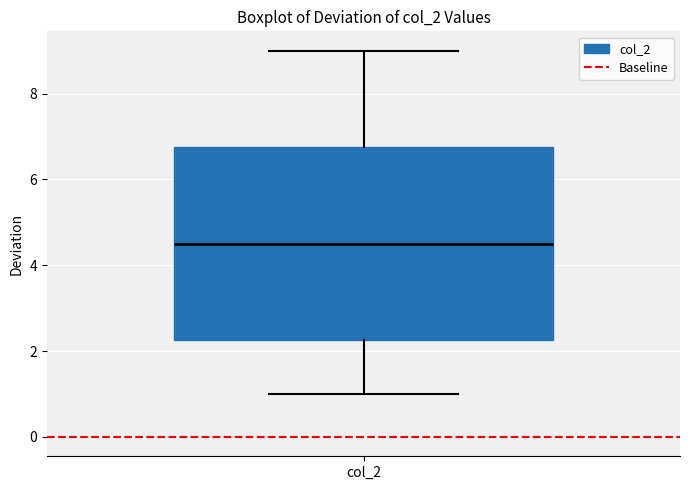

Transcribe this box plot: give where the median line is, the range the box spans, and where the two whiskers end, as read against the y-axis. The values are not printed on the chart, so give them approximately, as read against the axis.

median 4.6, box 2.2 to 6.8, whiskers 1.0 to 9.0